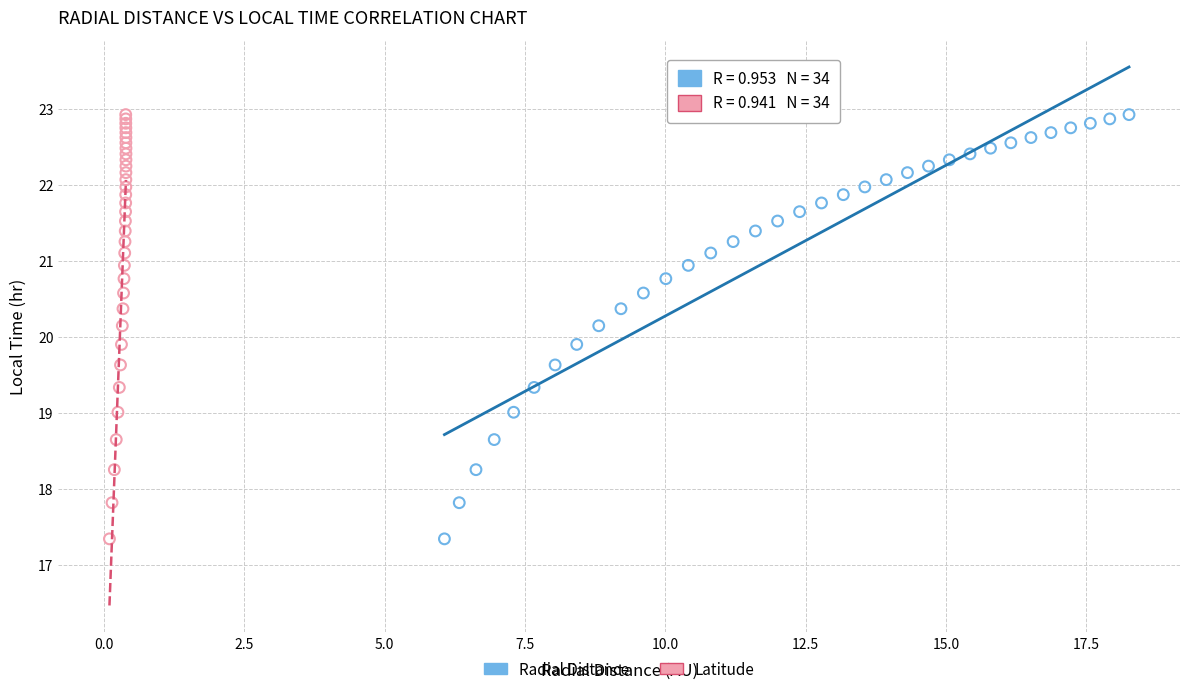

What are all the series names shown in the legend?

Radial Distance, Latitude